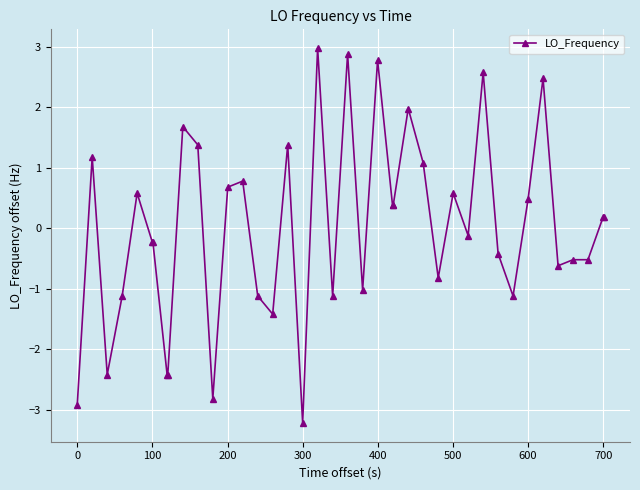

Does the chart display data point markers on the line(s)?

Yes